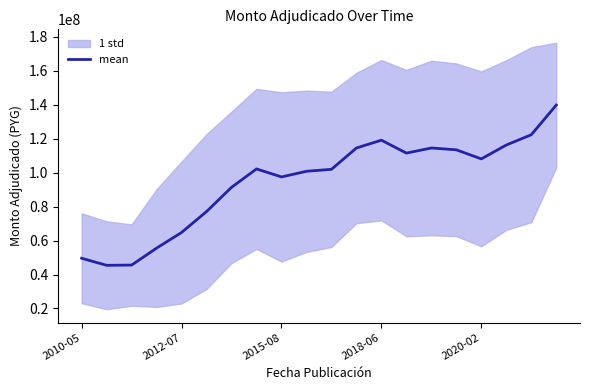

Reading left to right, extract all data points from this chart.

49589000.0	45429166.7	45571428.6	55562500.0	64767555.6	77077555.6	91349222.2	102175888.9	97458666.7	100790666.7	101935666.7	114499555.6	119096444.4	111491666.7	114503401.1	113429401.1	108078076.2	116248515.7	122301935.0	139775322.0